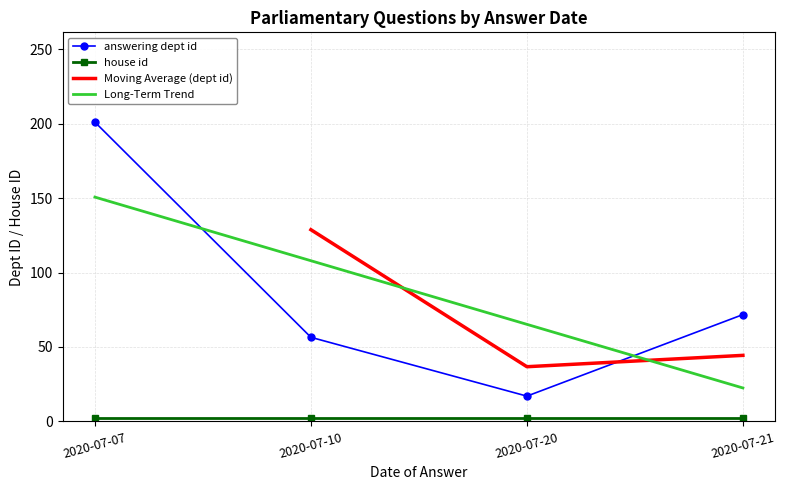

Read the value at 2020-07-21.

44.4